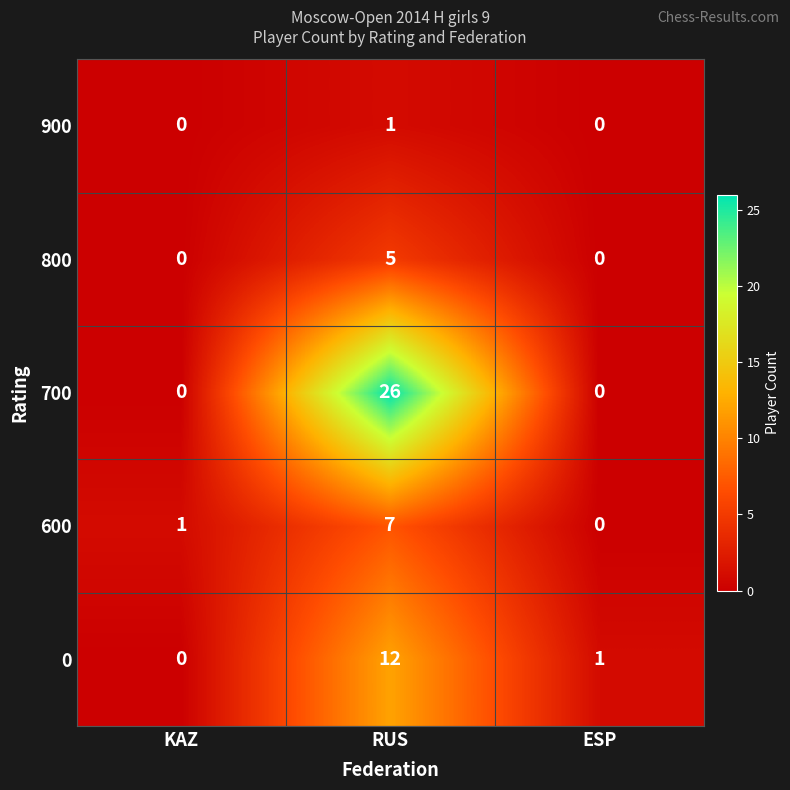

Which series has the largest total across all categories?

700